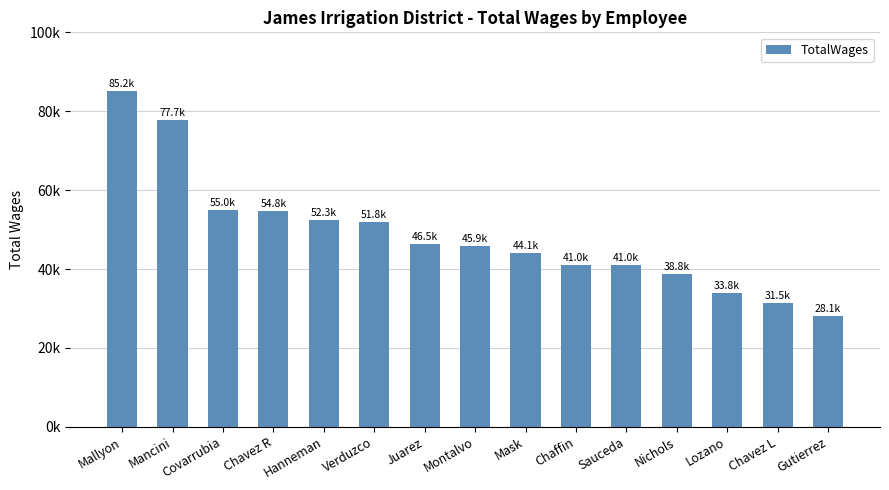

What is the minimum value shown in the chart?

28079